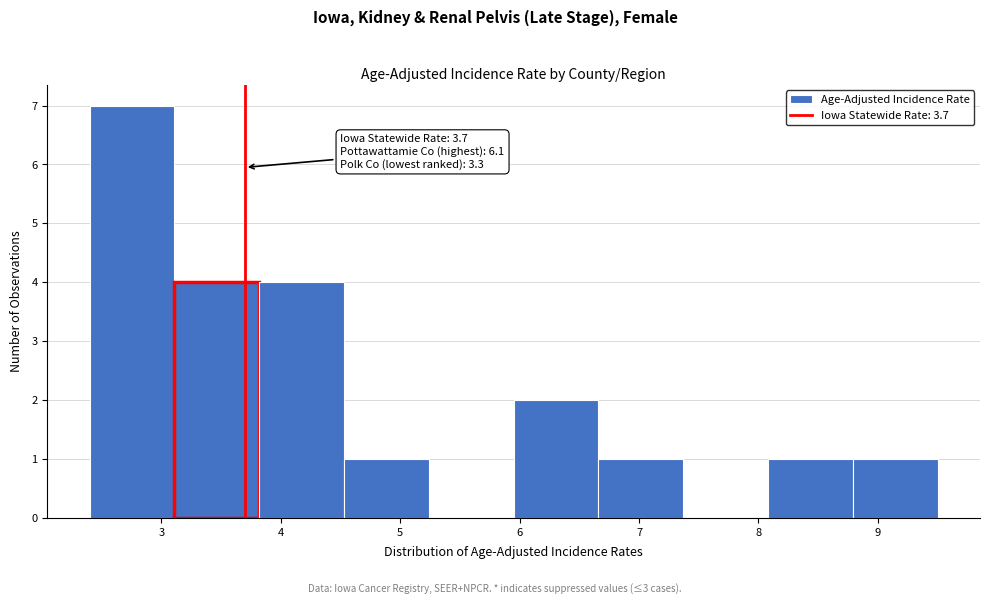

Over which range of the x-axis is the bar tallest?

2.40 to 3.11